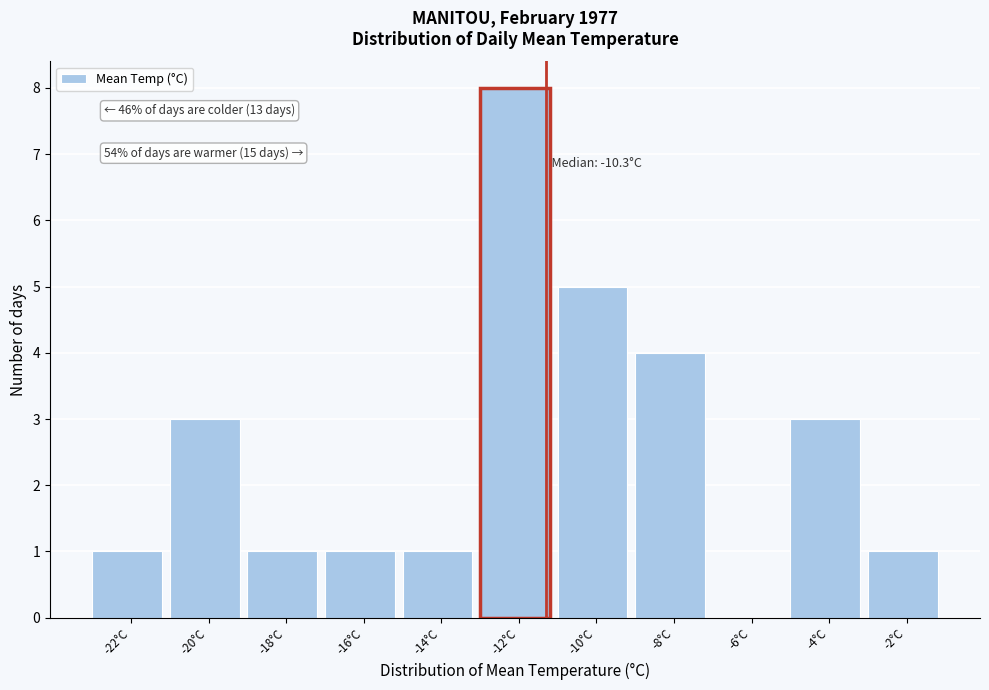

Reading left to right, extract all data points from this chart.

-22°C=1	-20°C=3	-18°C=1	-16°C=1	-14°C=1	-12°C=8	-10°C=5	-8°C=4	-6°C=0	-4°C=3	-2°C=1